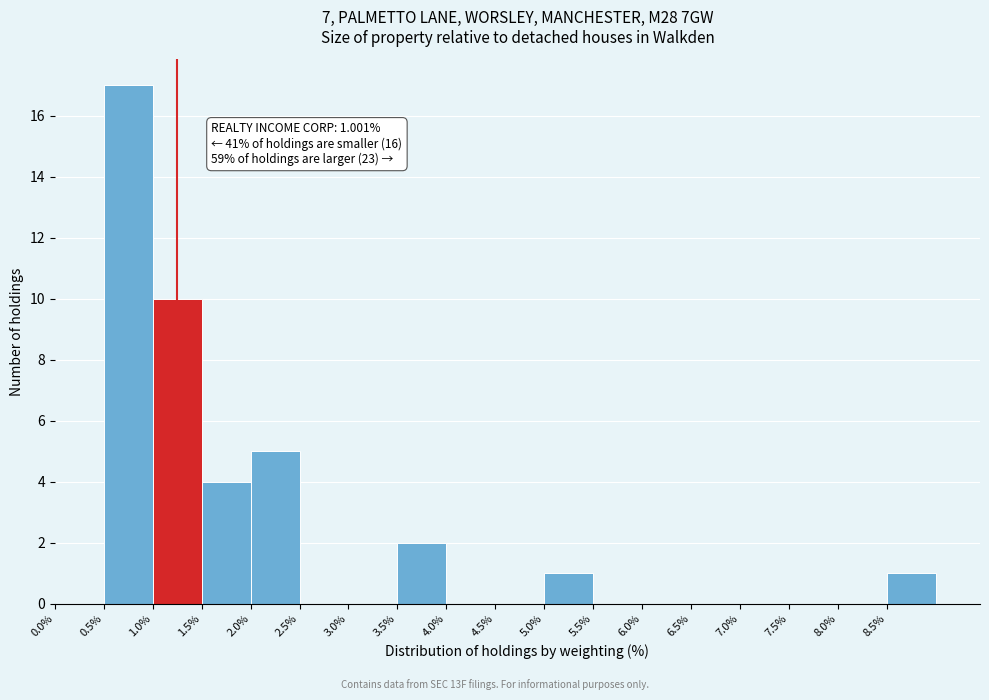

Which range on the x-axis has the tallest bar?

0.5 to 1.0